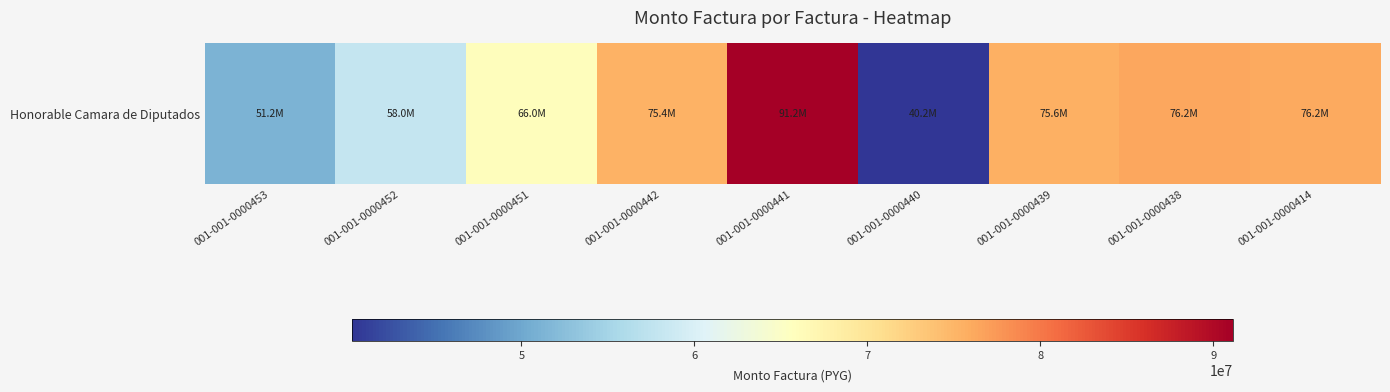

The chart shows a value of 75600000 at 001-001-0000439. True or false?

True